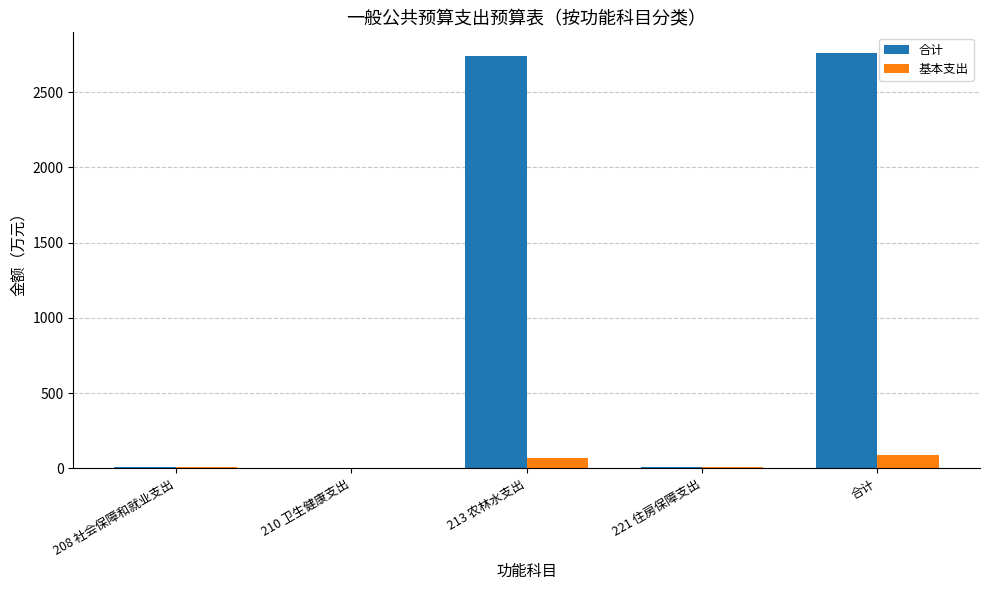

What is the greatest value displayed?

2759.8